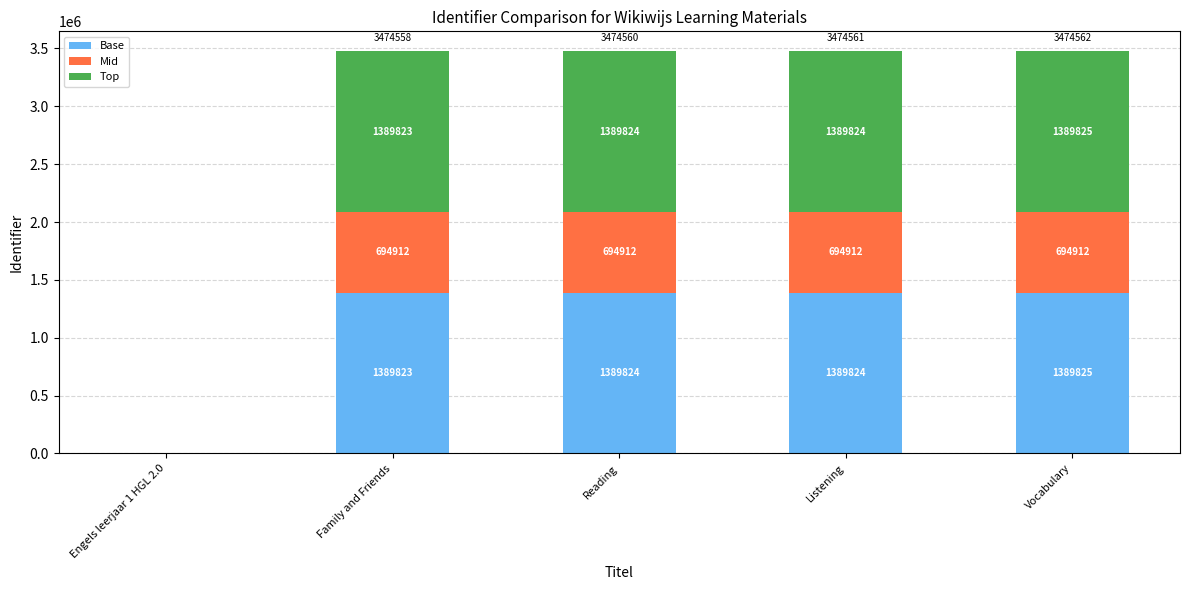

What is the total value across all series at Family and Friends?

3474558.0